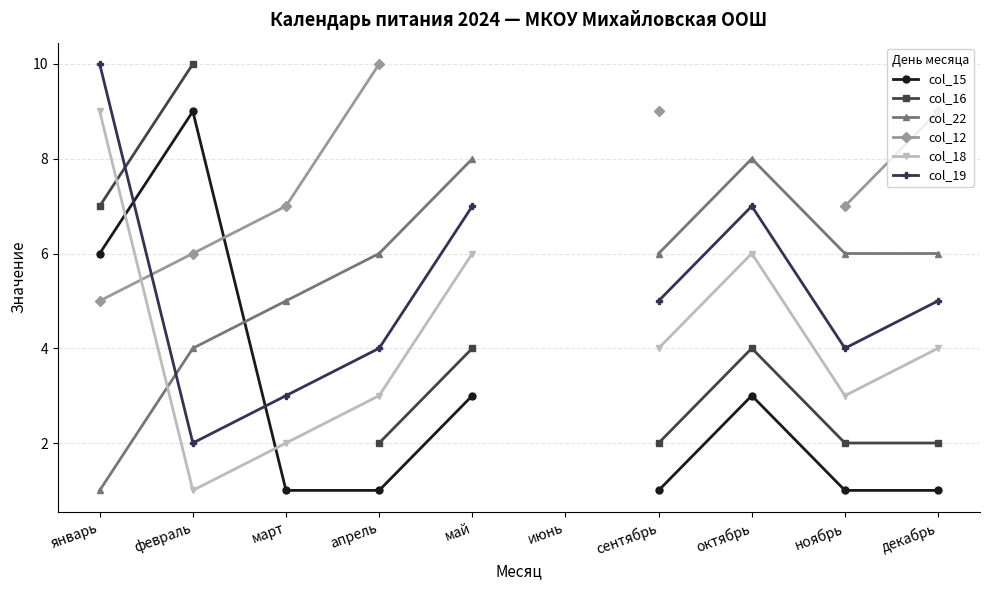

Where do col_15 and col_12 first cross each other?

февраль and март